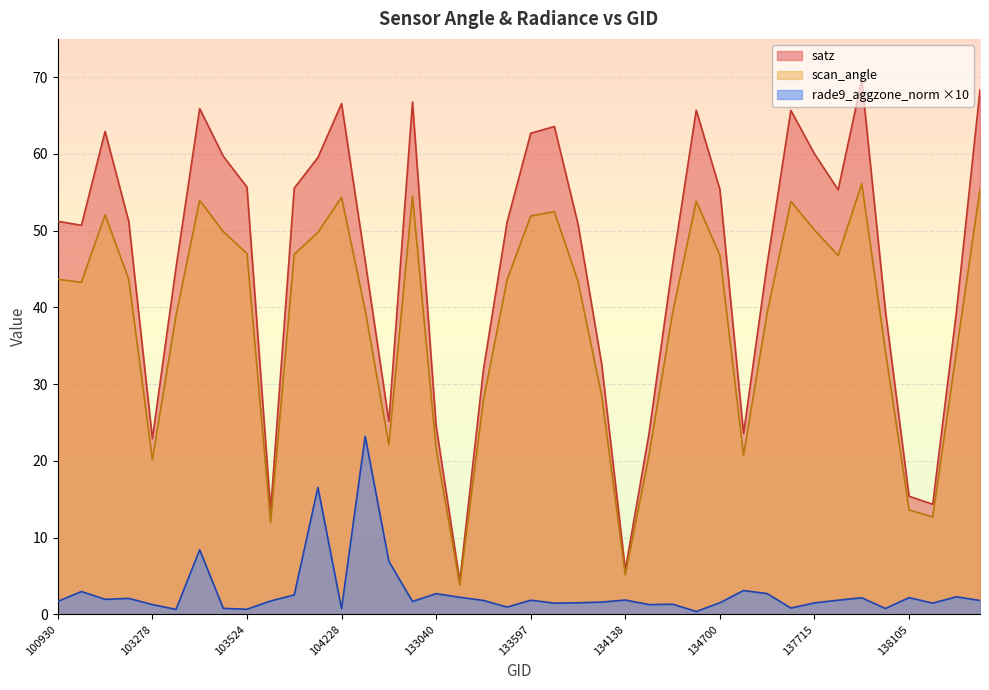

At which category does rade9_aggzone_norm reach its first local valley?

102800